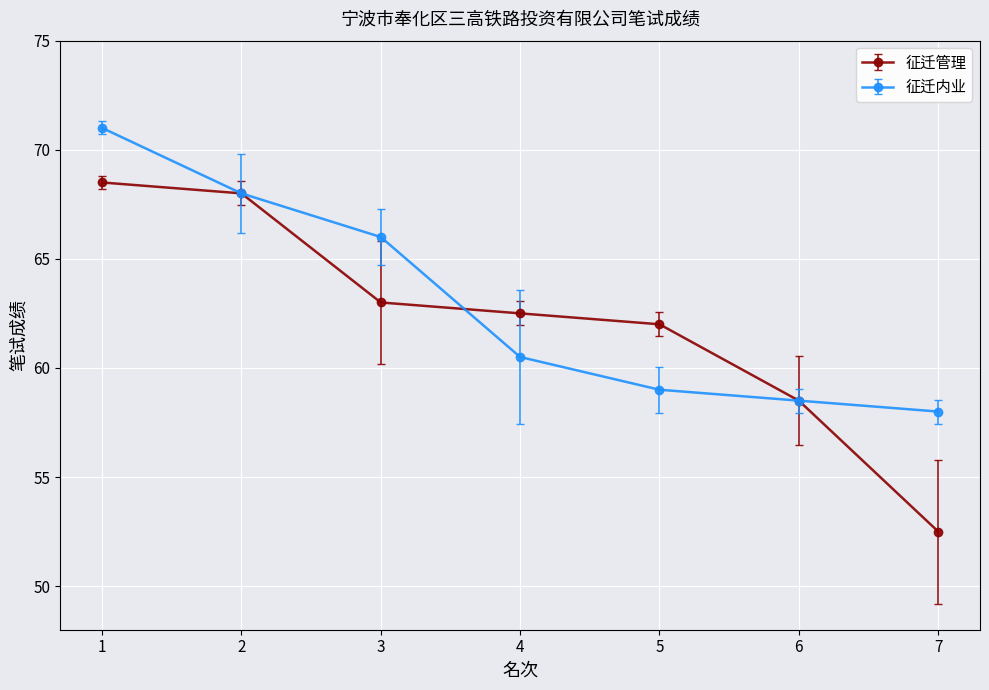

Does the chart display data point markers on the line(s)?

Yes